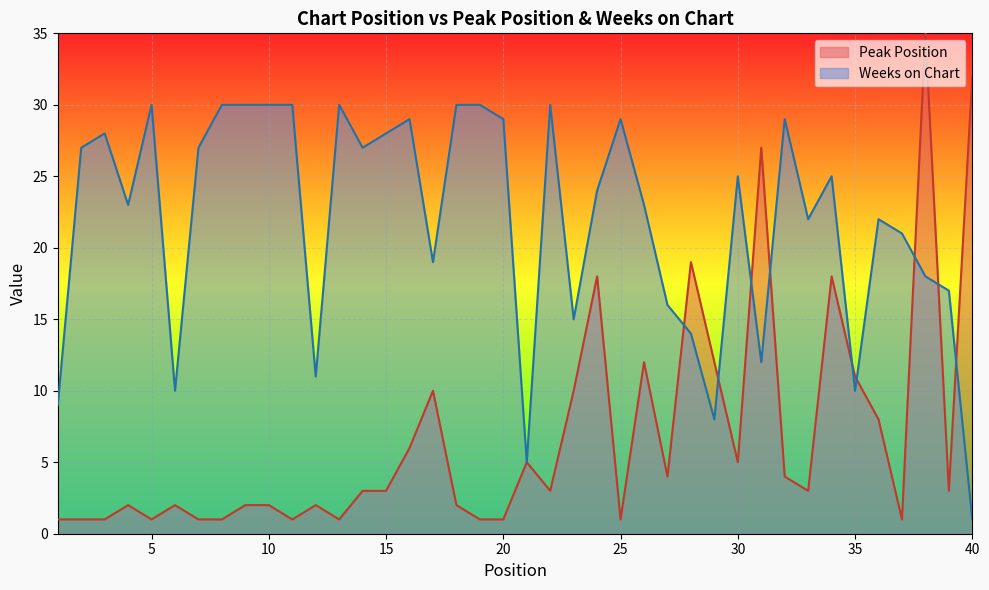

How many data points in Weeks on Chart are above 25?

18